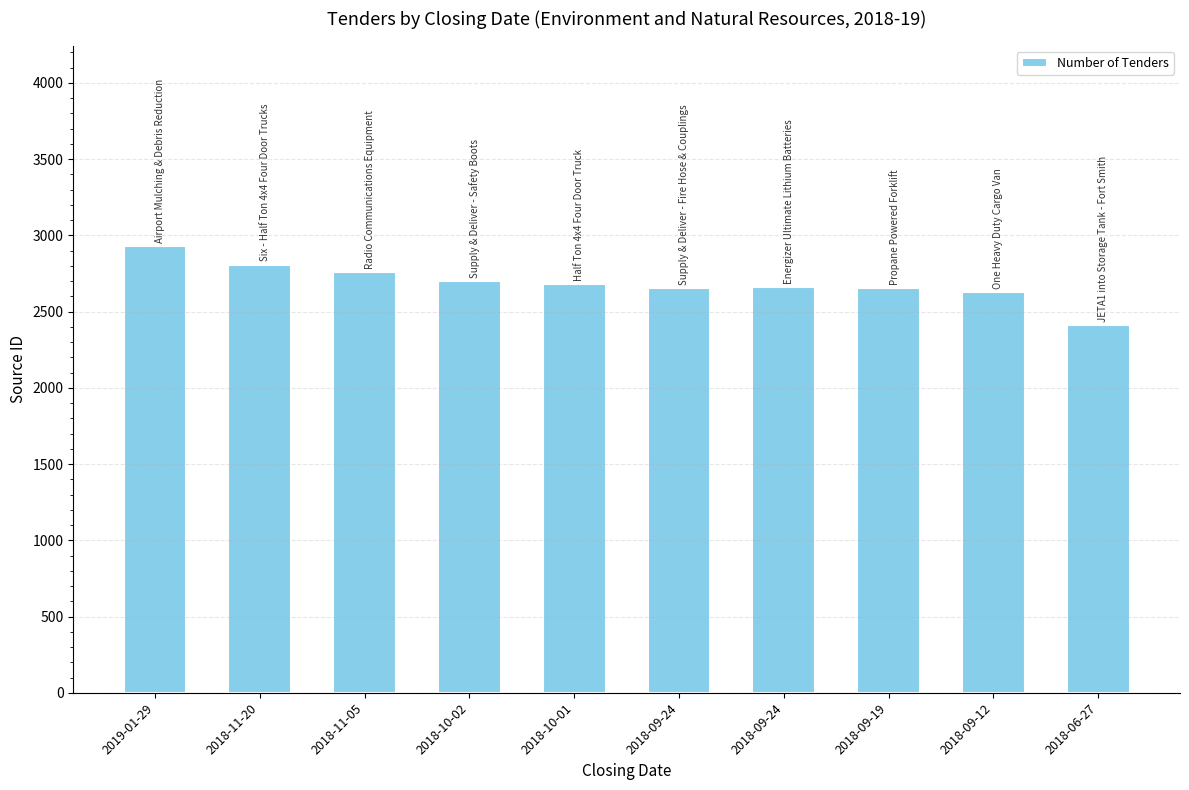

How many series are shown in this chart?

1